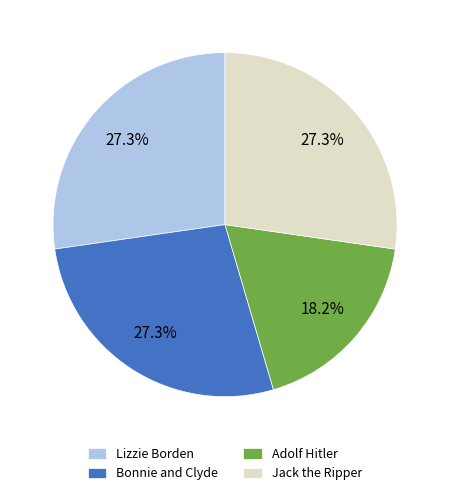

Does any single category account for the majority?

No